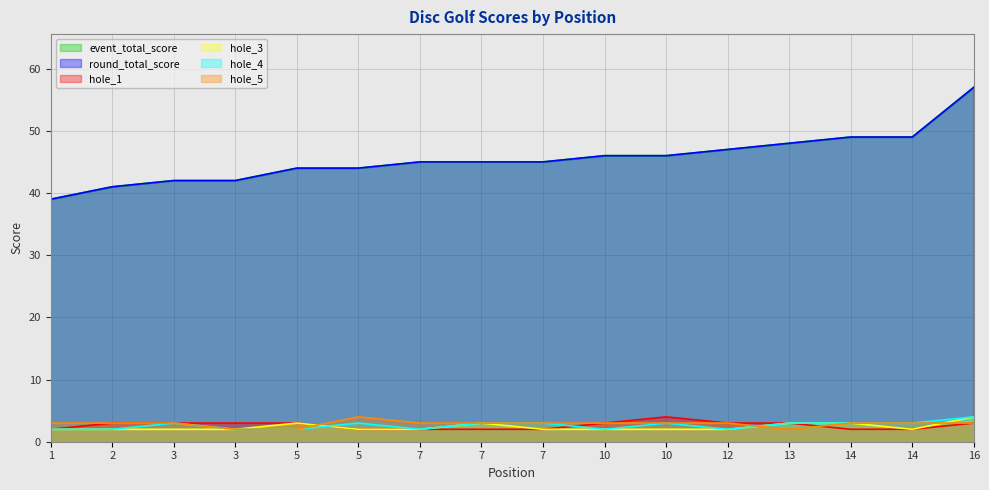

How many series are shown in this chart?

6